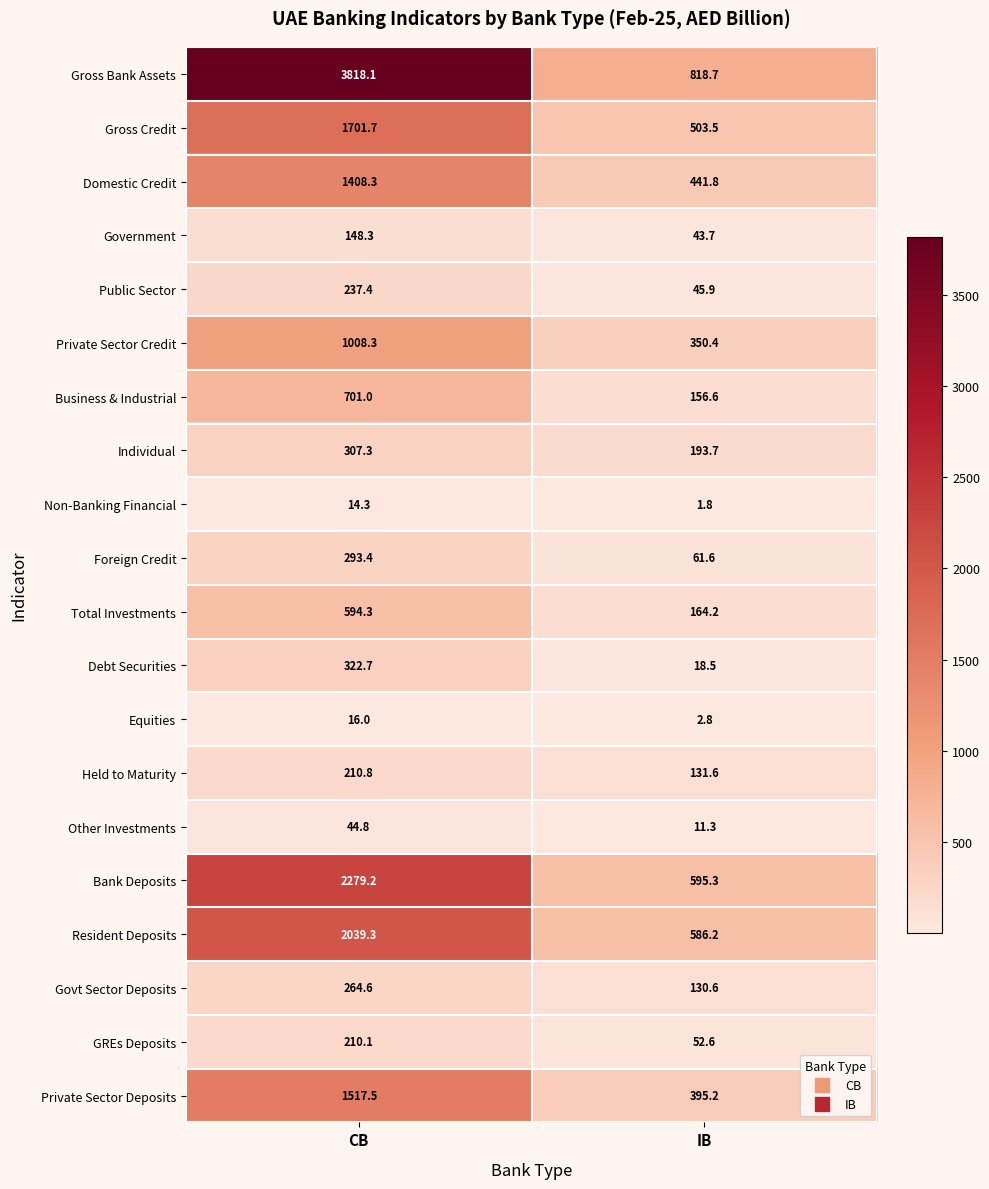

The value of Resident Deposits at CB is 1121.2. True or false?

False